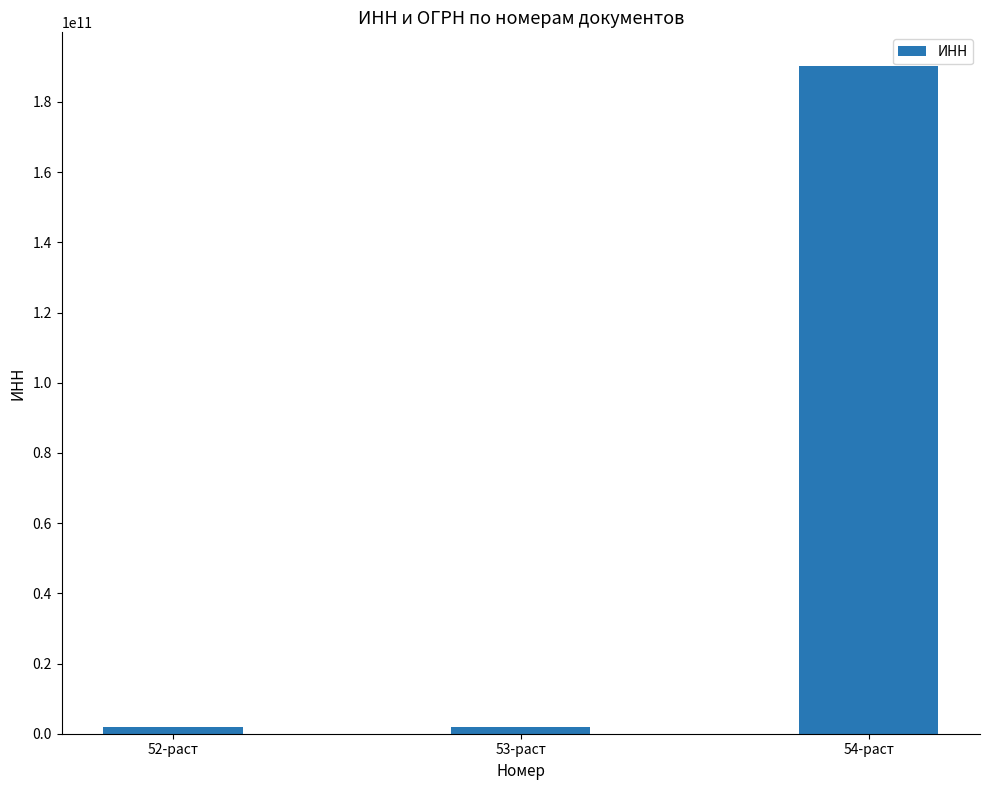

What is the difference between the maximum and minimum values?

188392109291